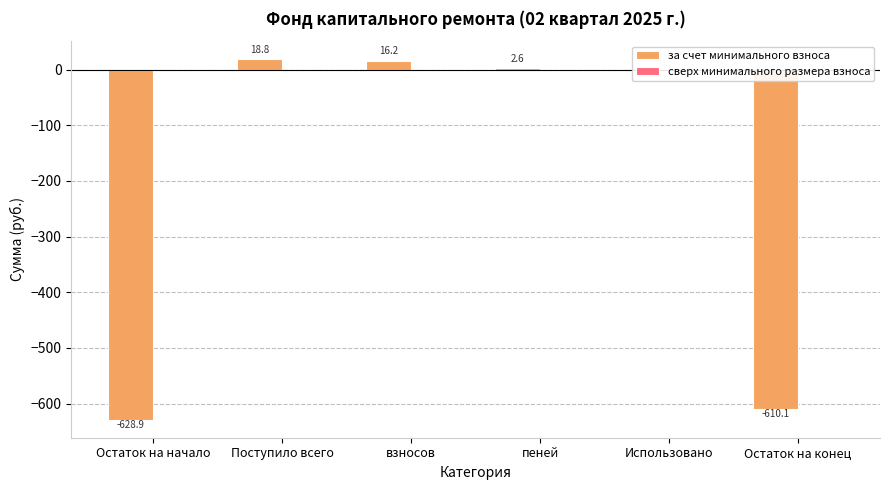

Which label corresponds to the largest value in the chart?

Поступило всего